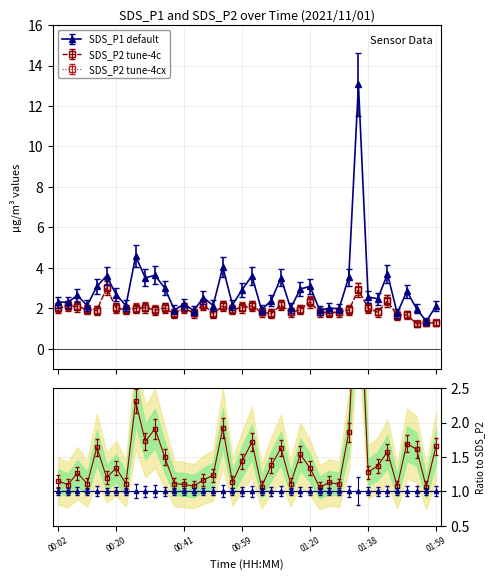

What is the value of the SDS_P2 point at the 28th from the left?

1.6